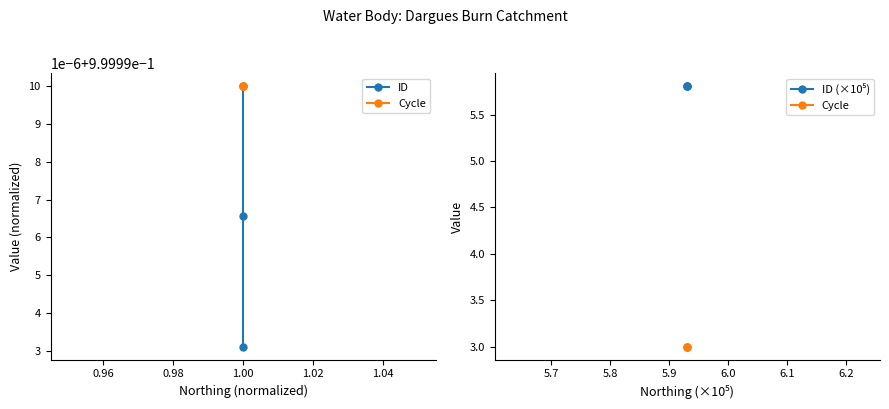

List the series in order of their overall mean, highest first.

ID (×10⁵), Cycle, ID